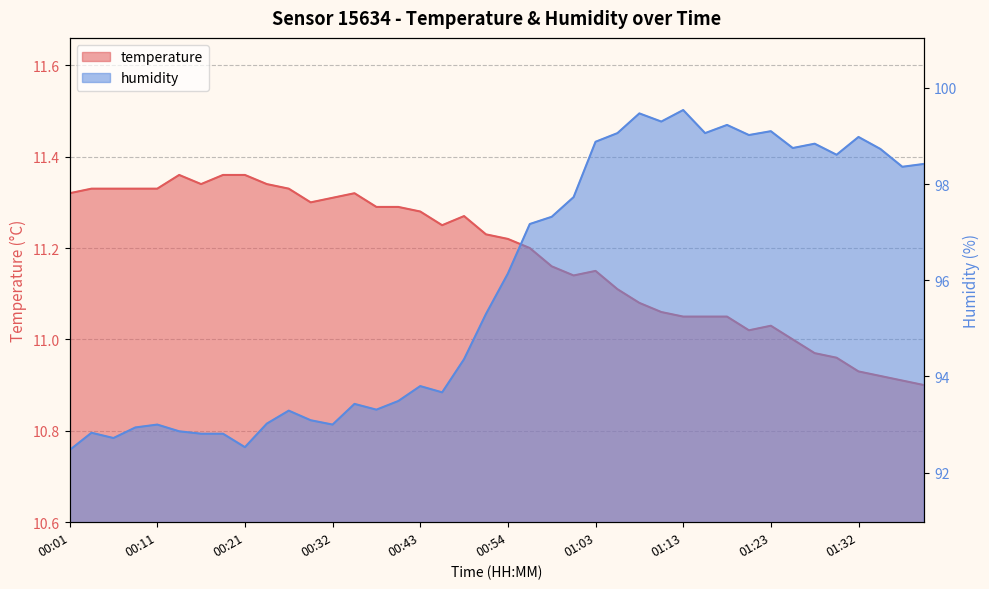

What is the difference between the maximum and minimum values in the humidity series?

7.1